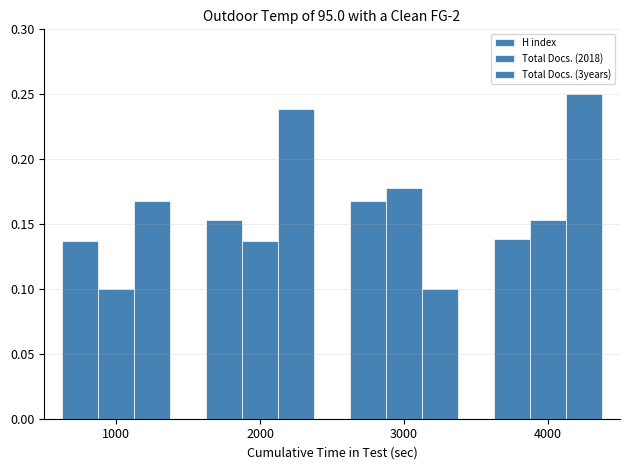

Reading left to right, what are all the values shown in this chart?

H index: 0.1	0.2	0.2	0.1
Total Docs. (2018): 0.1	0.1	0.2	0.2
Total Docs. (3years): 0.2	0.2	0.1	0.2